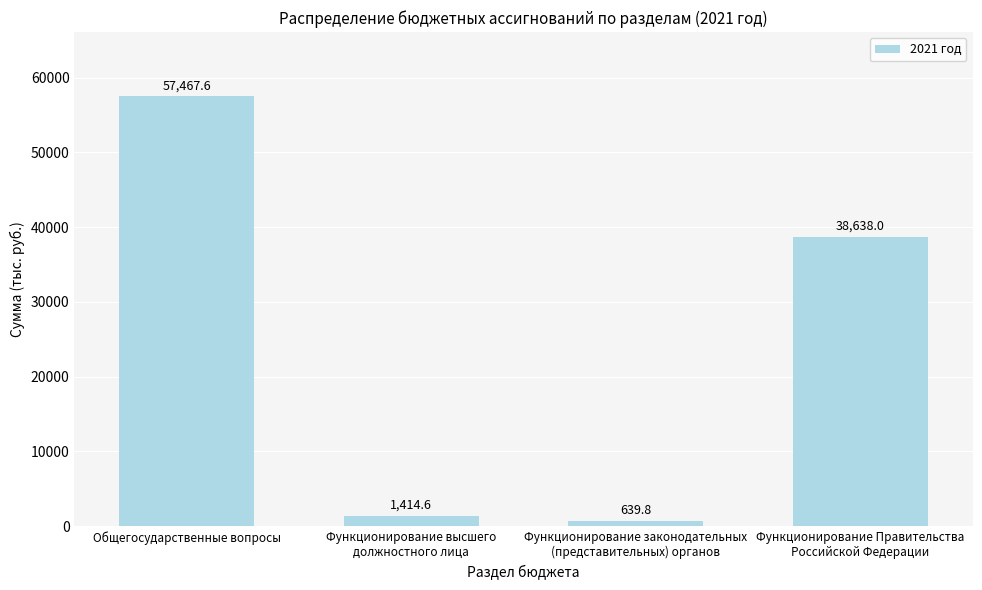

What is the maximum value shown in the chart?

57467.6